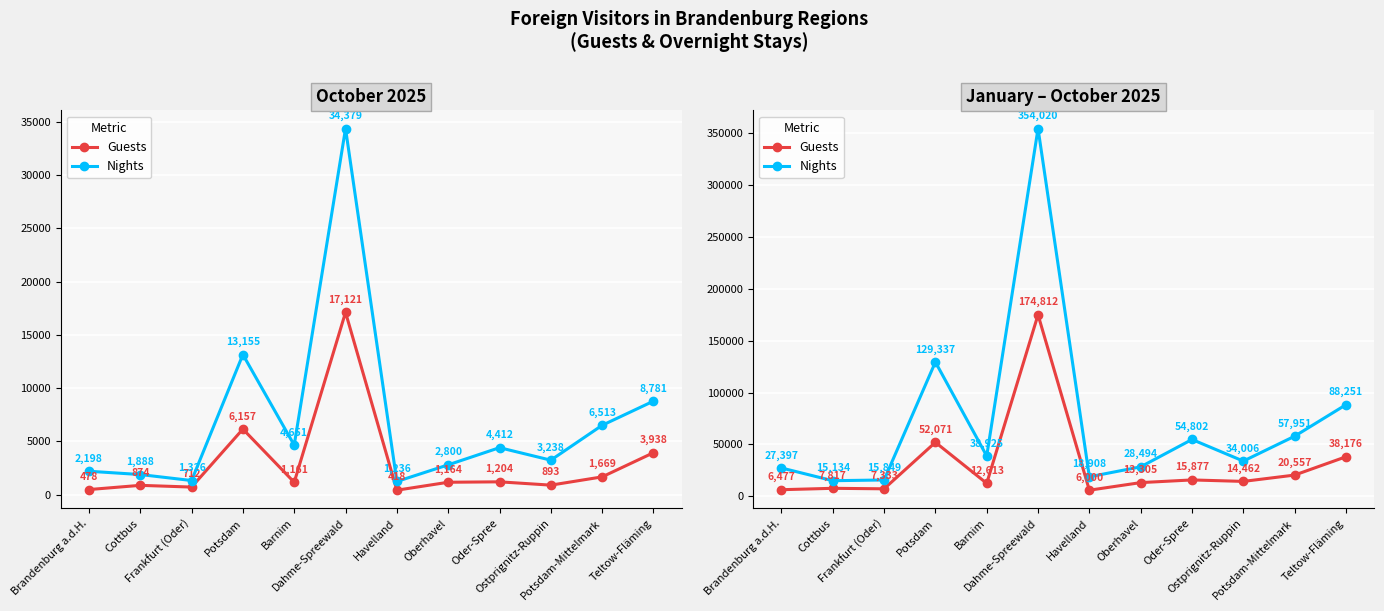

Where is the first local maximum for Nights?

Potsdam